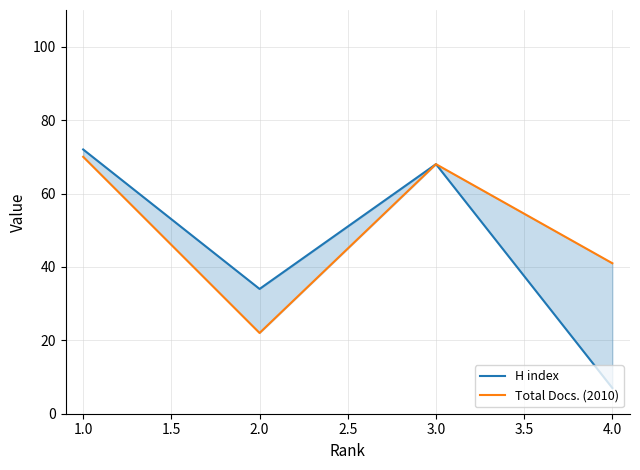

Which series has the largest range (max minus min)?

H index